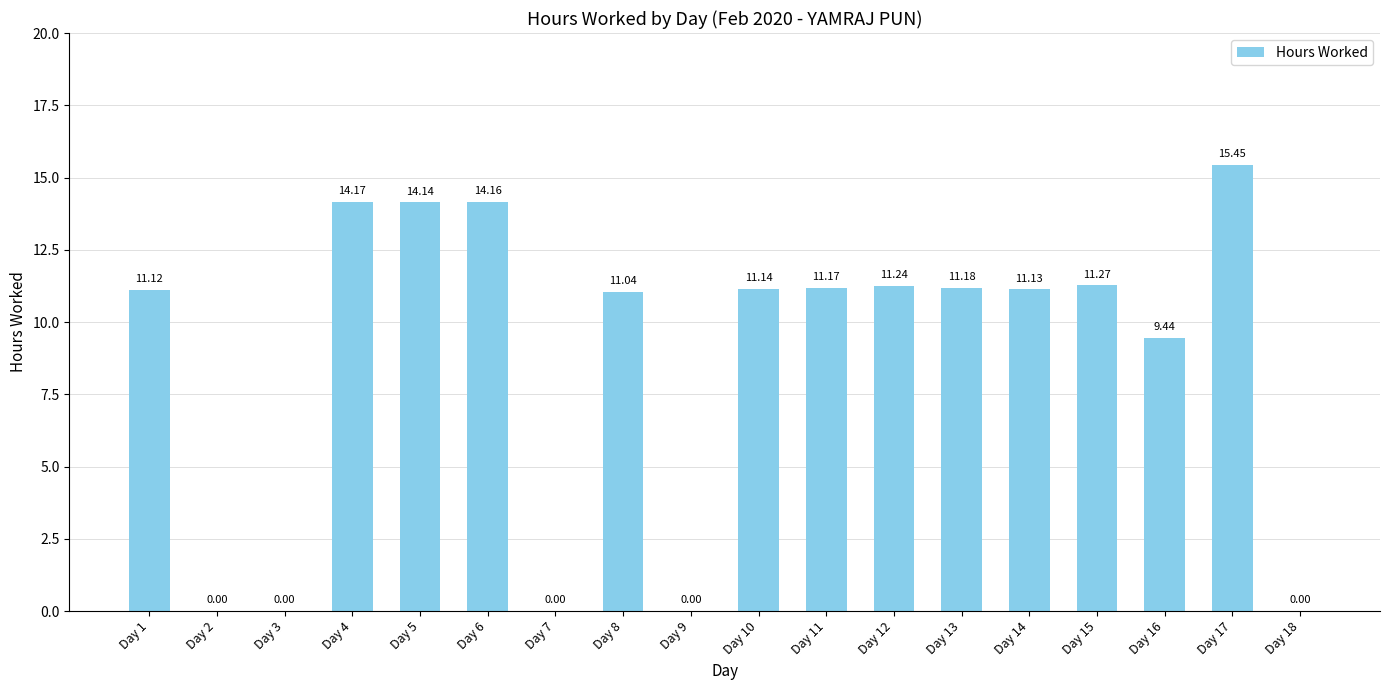

Approximately how many times larger is the value at Day 8 compared to Day 1?

1.0